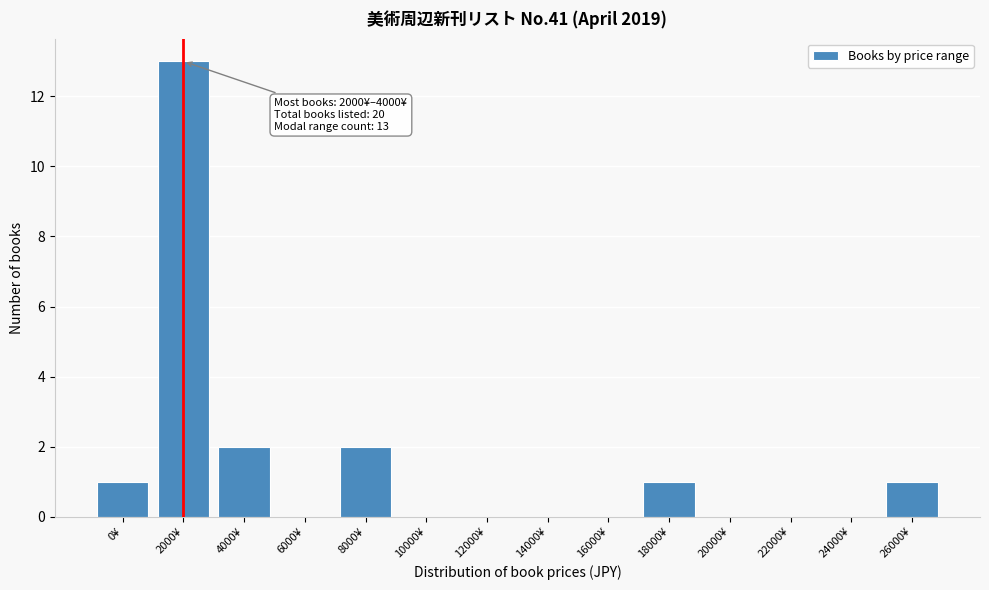

Reading left to right, extract all data points from this chart.

0¥=1	2000¥=13	4000¥=2	6000¥=0	8000¥=2	10000¥=0	12000¥=0	14000¥=0	16000¥=0	18000¥=1	20000¥=0	22000¥=0	24000¥=0	26000¥=1